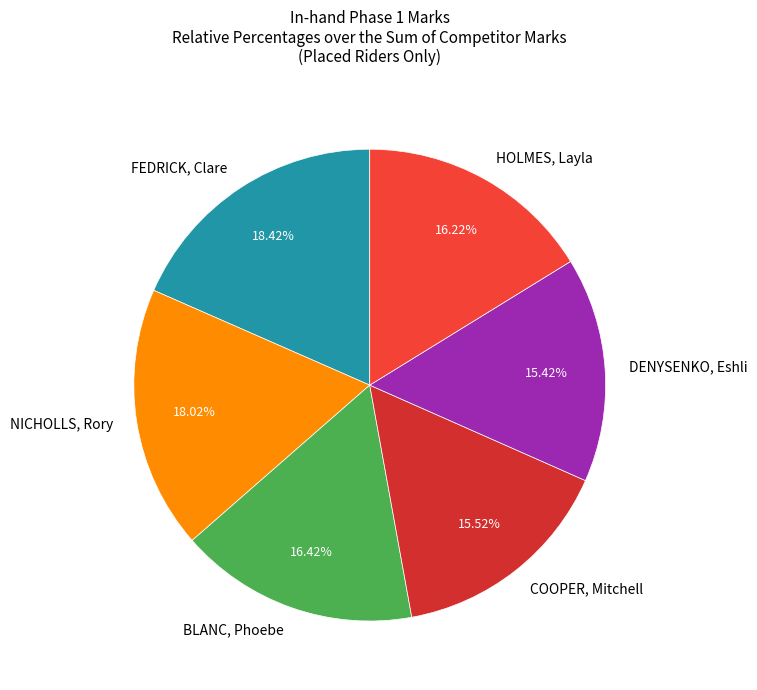

Is there any slice that represents more than half of the pie?

No